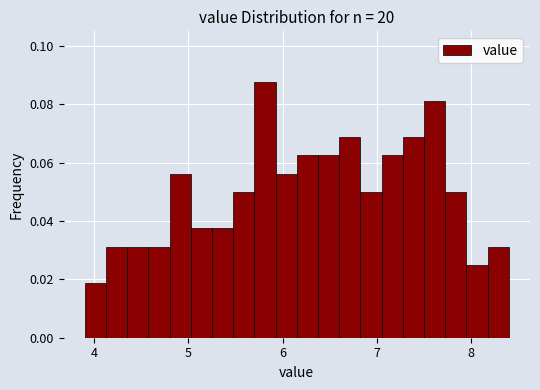

Read against the x-axis, roughly where is the centre of the tallest bar?

5.8